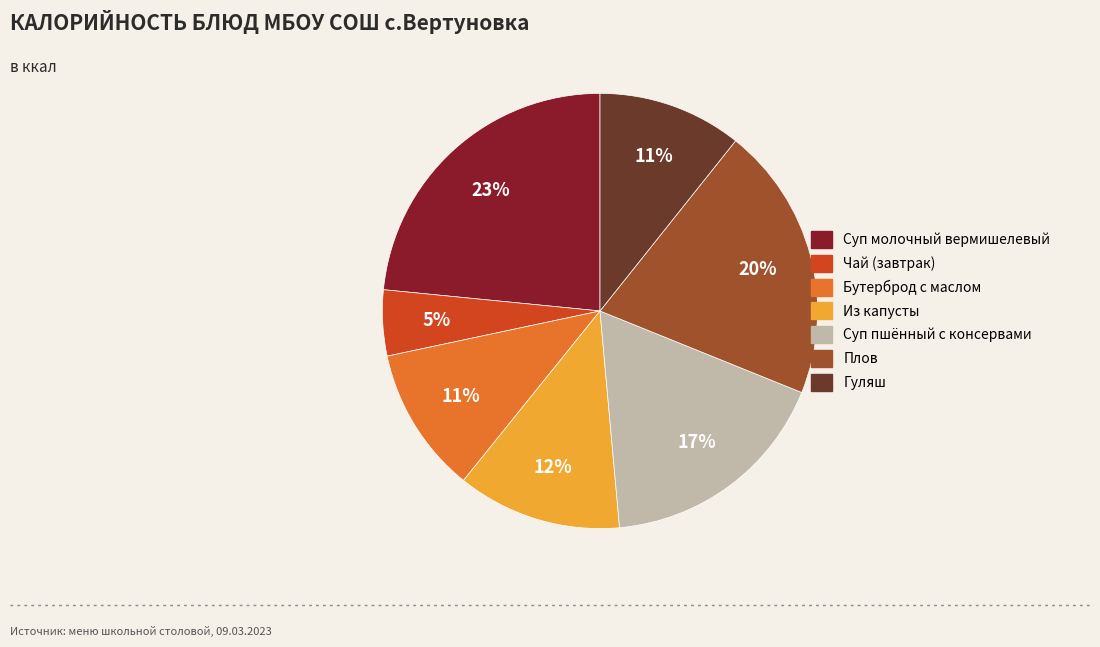

Does Бутерброд с маслом account for over 50% of the chart?

No